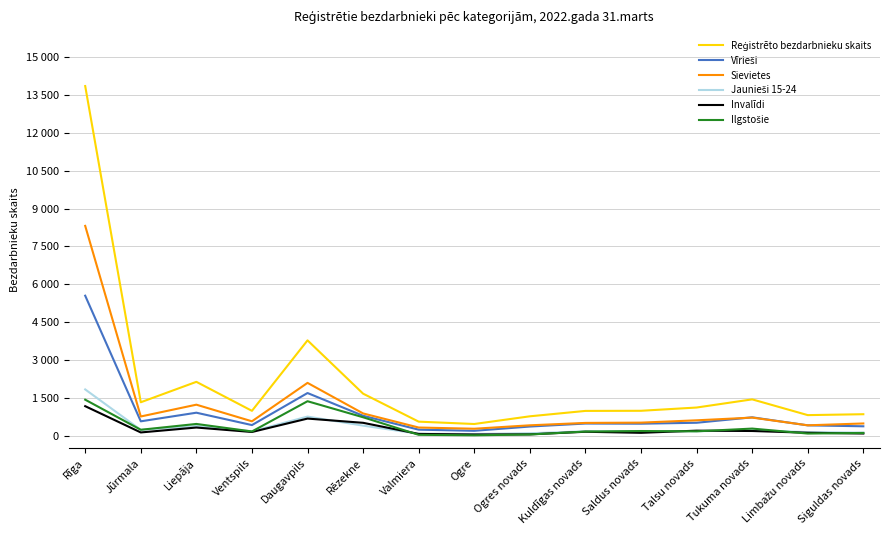

Reading right to left, extract all data points from this chart.

Reģistrēto bezdarbnieku skaits: 846	810	1435	1111	982	977	763	458	551	1661	3775	980	2130	1320	13861
Vīrieši: 367	404	723	507	470	476	357	188	233	784	1686	415	906	564	5546
Sievietes: 479	406	712	604	512	501	406	270	318	877	2089	565	1224	756	8315
Jaunieši 15-24: 115	136	212	171	180	166	91	61	71	393	752	167	378	225	1829
Invalīdi: 80	111	180	194	108	150	47	42	64	505	673	141	318	123	1165
Ilgstošie: 103	79	276	167	179	159	42	10	29	725	1361	162	460	229	1422